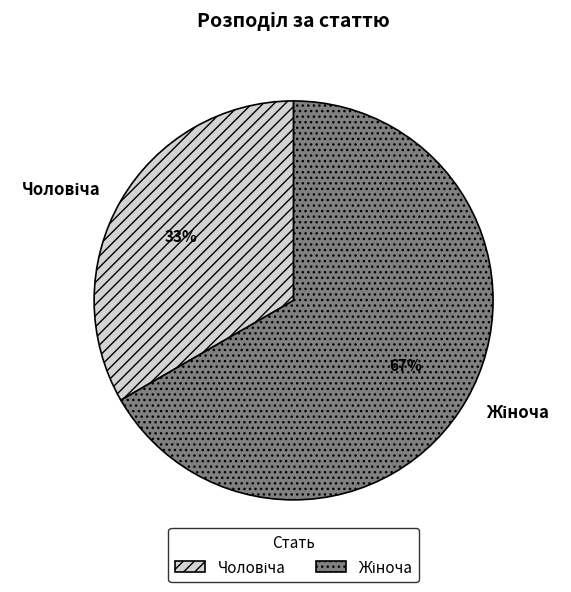

To the nearest percent, what is the average slice percentage?

50%